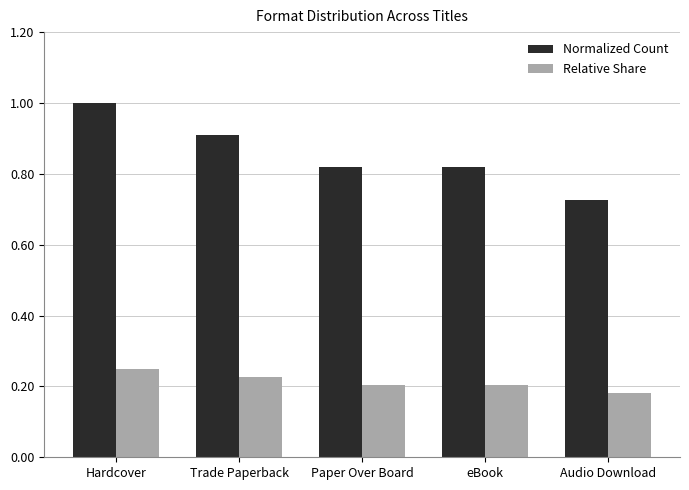

What are all the series names shown in the legend?

Normalized Count, Relative Share